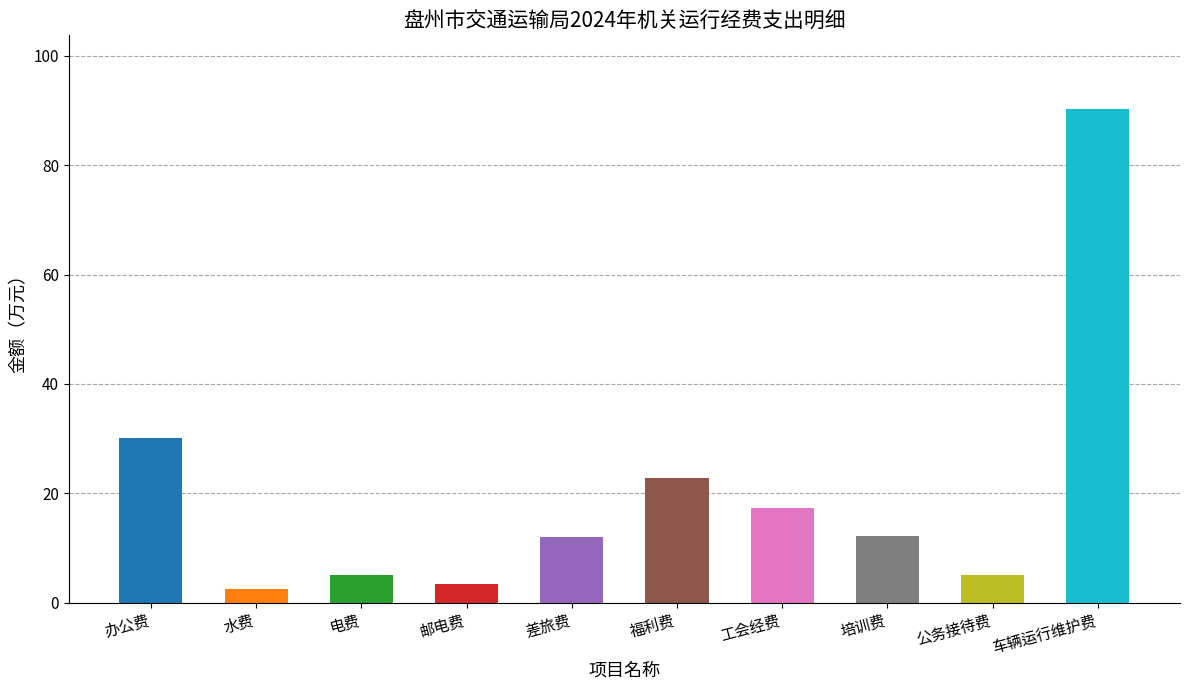

Rank the categories by value from lowest to highest.

水费, 邮电费, 电费, 公务接待费, 差旅费, 培训费, 工会经费, 福利费, 办公费, 车辆运行维护费